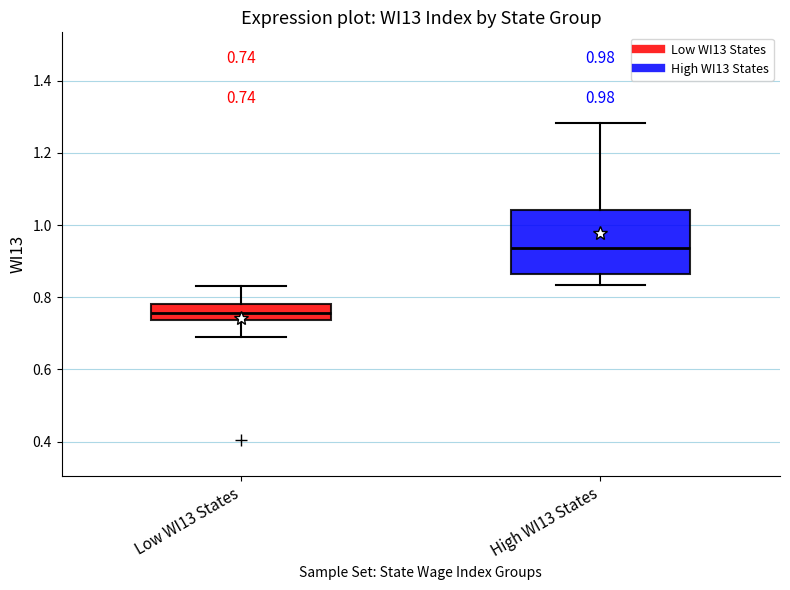

Comparing the boxes themselves (not the whiskers), which one is the tallest?

High WI13 States